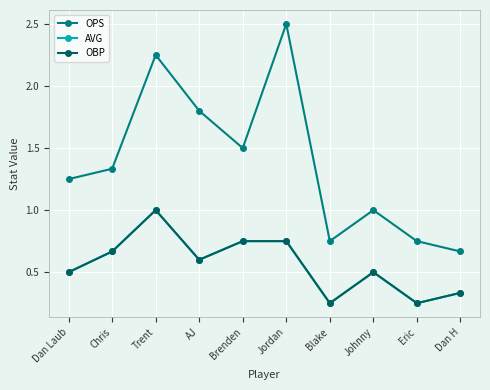

Between AJ and Johnny, which is larger?

AJ